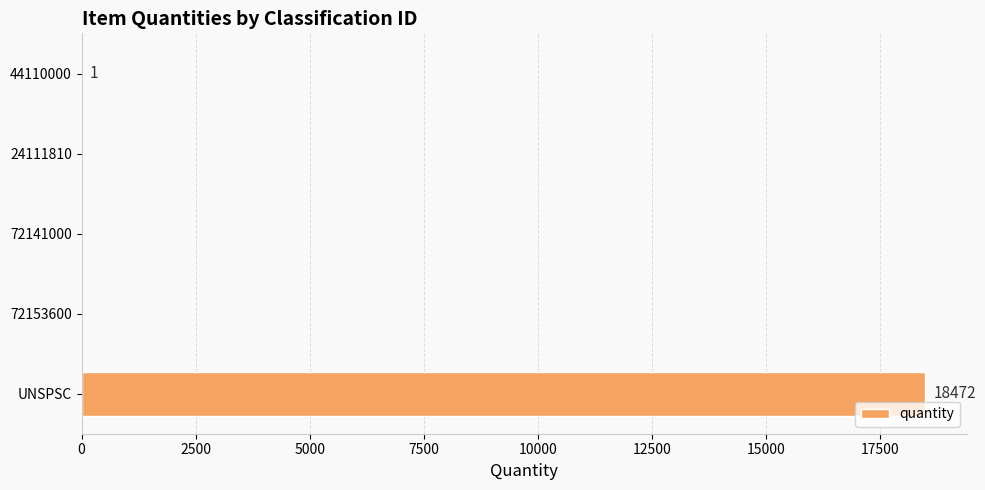

Is it true that the value at 72153600 is 8001?

False